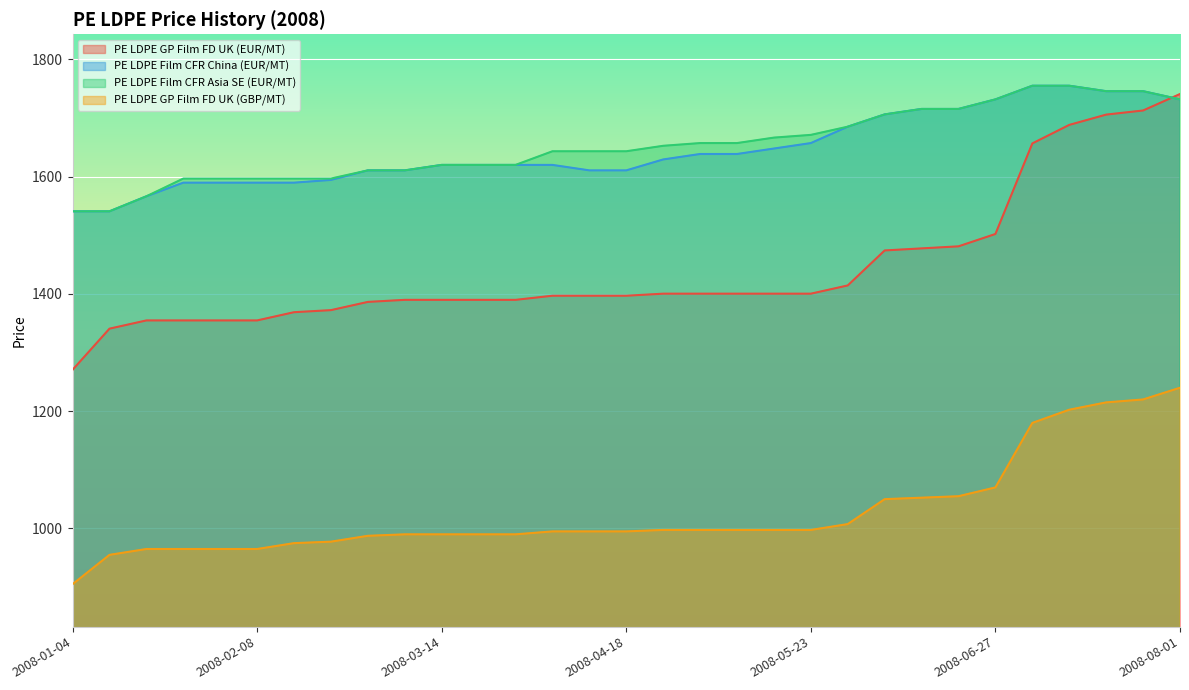

True or false: PE LDPE GP Film FD UK (EUR/MT) and PE LDPE GP Film FD UK (GBP/MT) intersect in this chart.

False